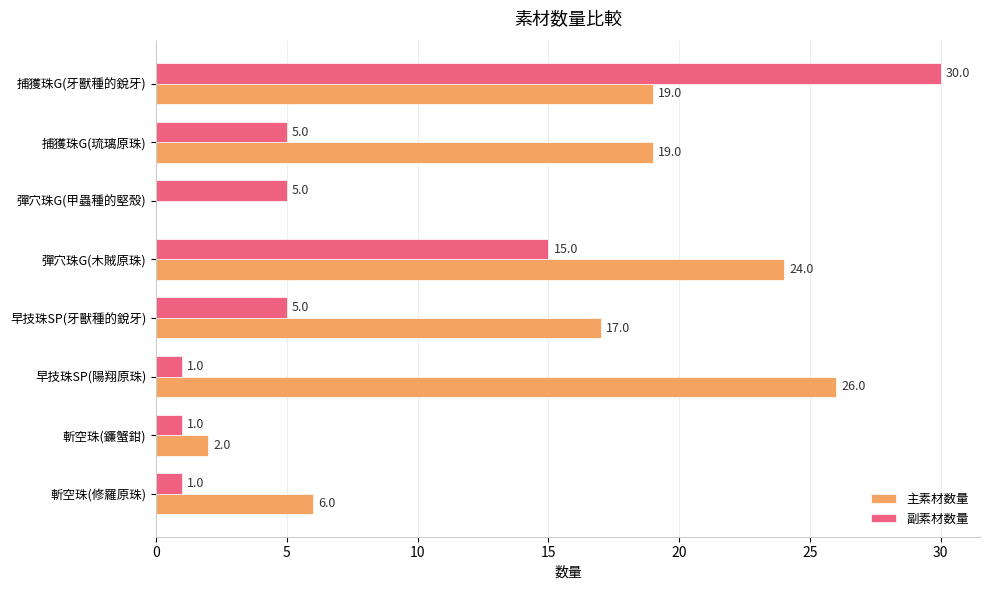

How many 副素材数量 values are between 1 and 15?

7